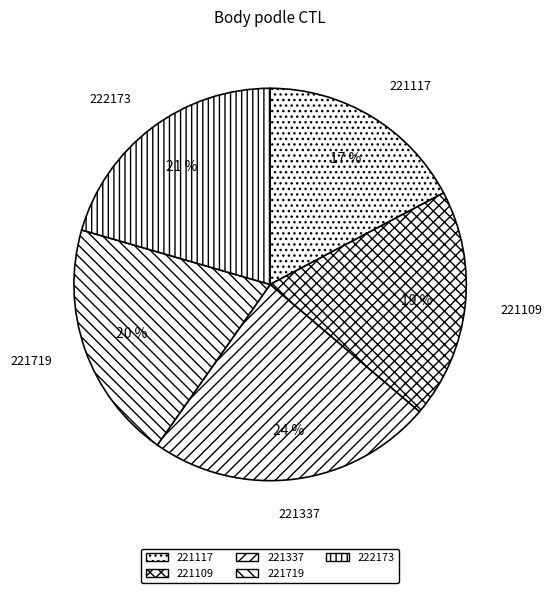

What percentage is NOT represented by 221117?

82.7%